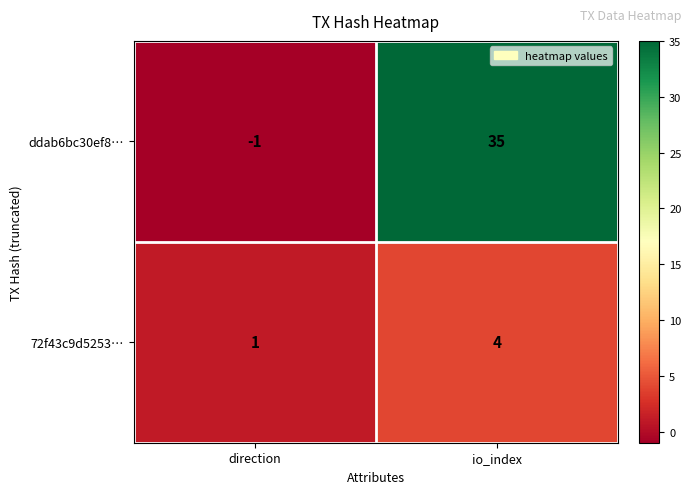

At how many categories does at least one series exceed 18?

1